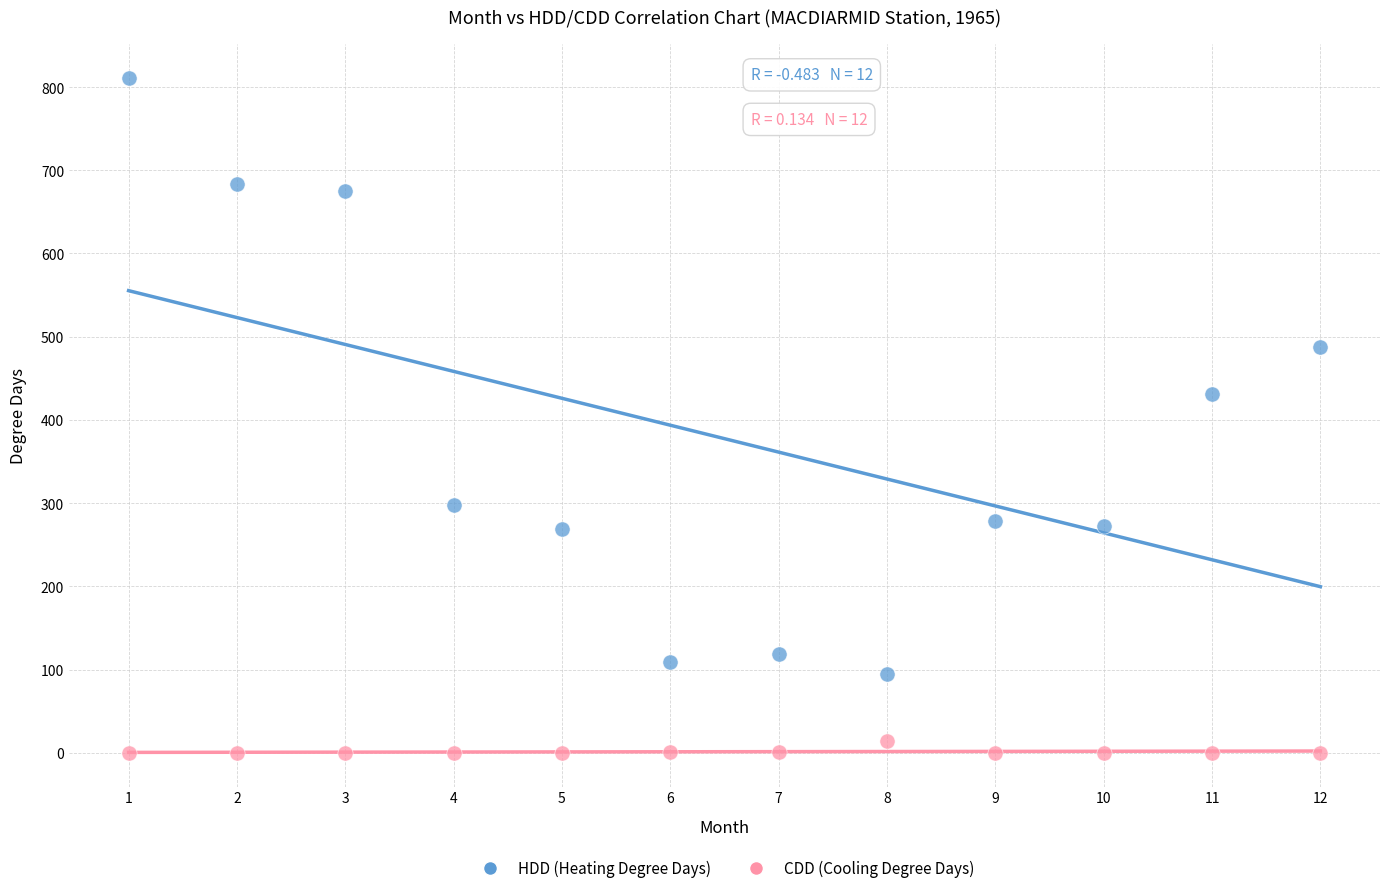

Across all data points, what is the range of Y values (max minus min)?

811.1